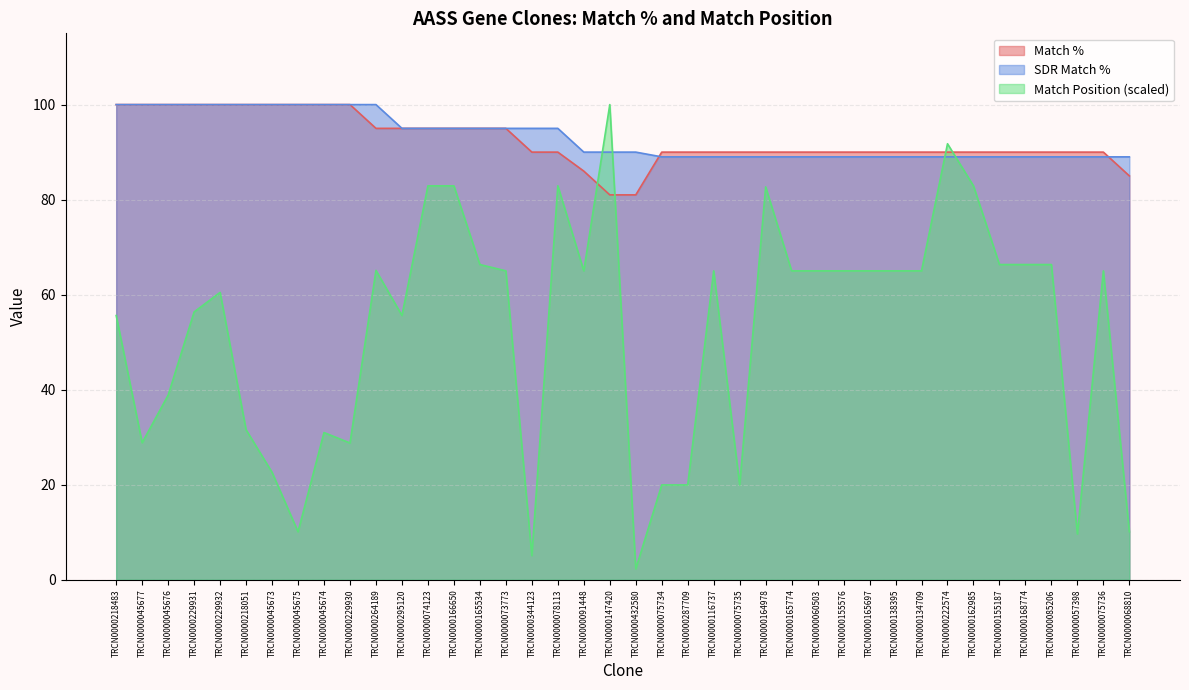

What is the value of the Match Position point at the 4th from the left?

56.4